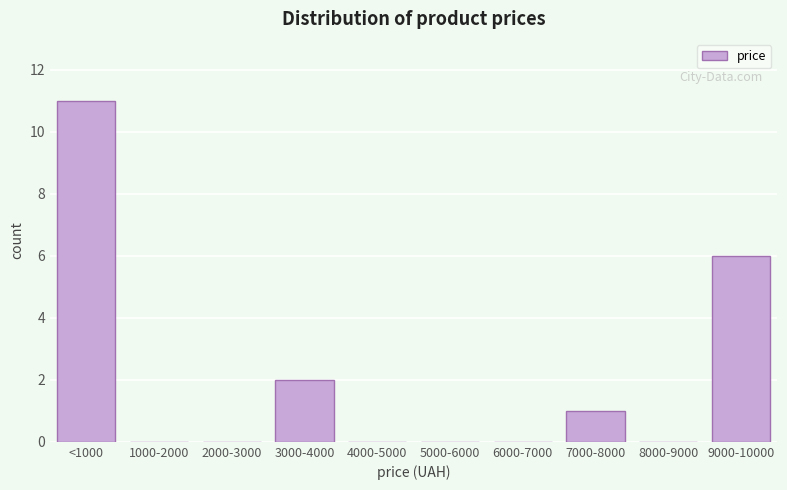

Reading left to right, extract all data points from this chart.

<1000=11	1000-2000=0	2000-3000=0	3000-4000=2	4000-5000=0	5000-6000=0	6000-7000=0	7000-8000=1	8000-9000=0	9000-10000=6